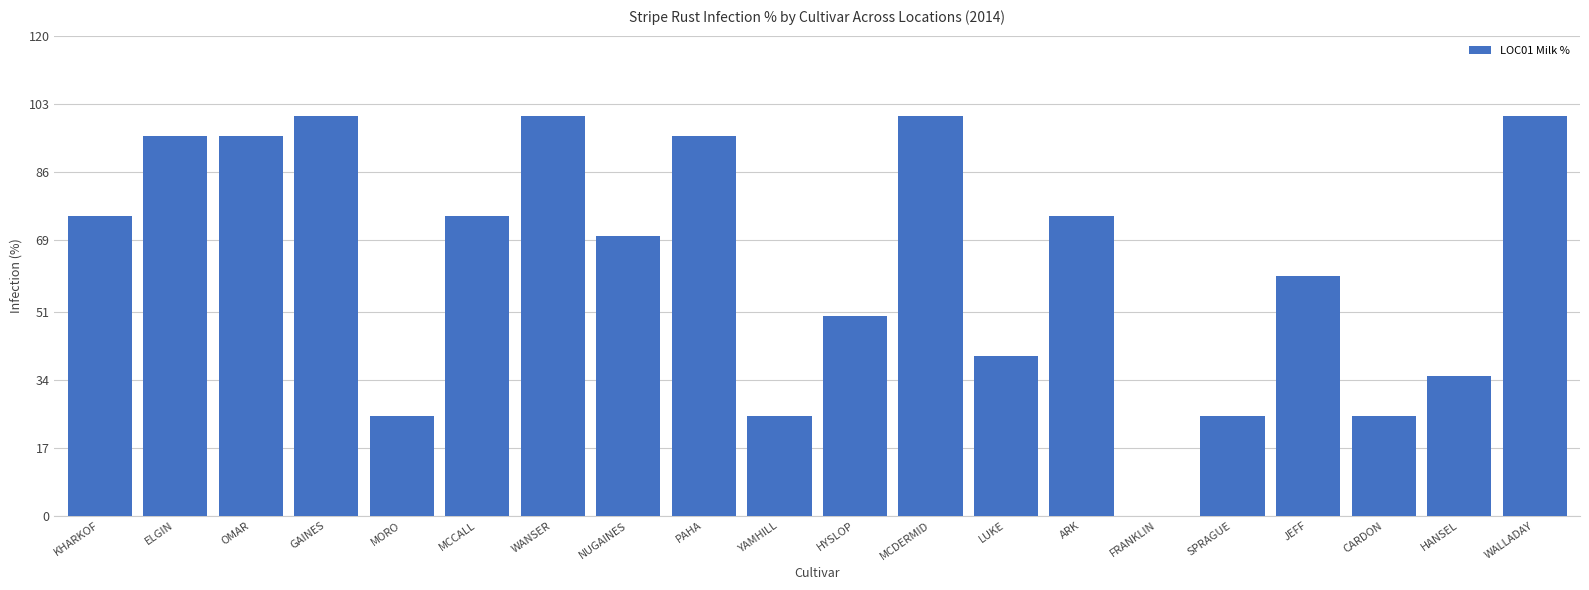

What value does the data have at HYSLOP, to the nearest 10?

50